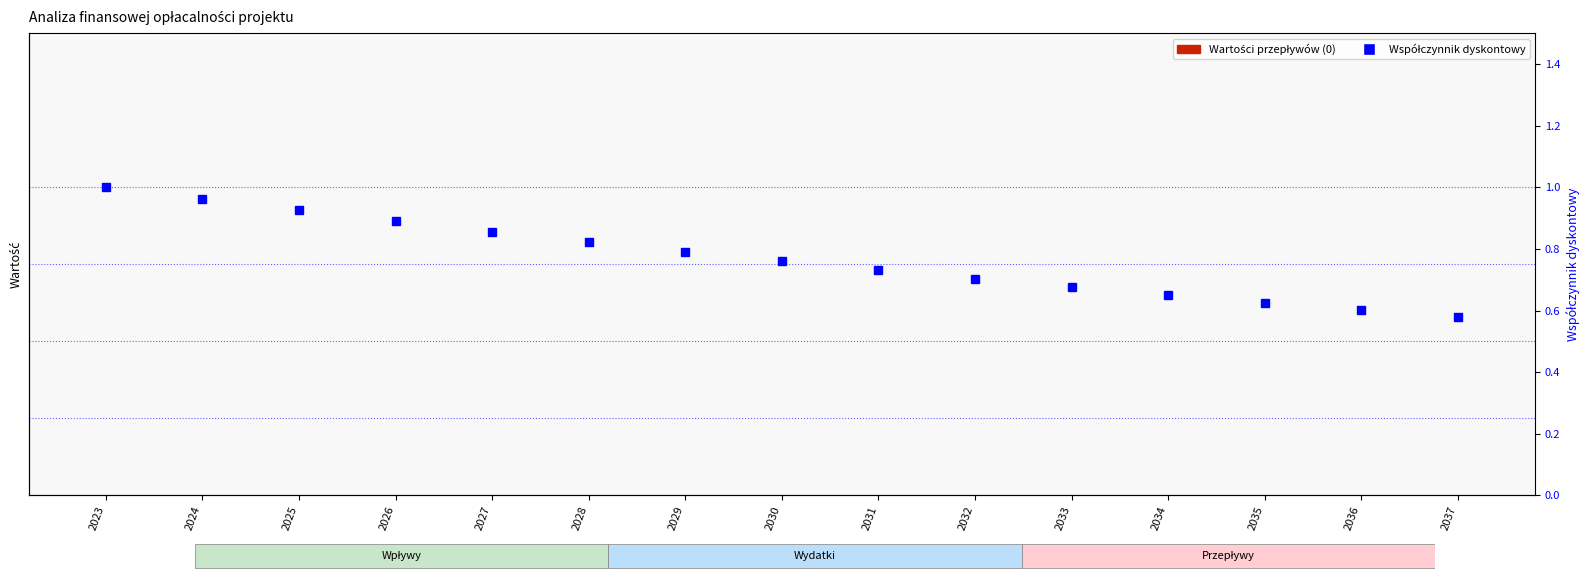

Reading right to left, transcribe all the data shown in this chart.

Wpływy razem: 0.0	0.0	0.0	0.0	0.0	0.0	0.0	0.0	0.0	0.0	0.0	0.0	0.0	0.0	0.0
Wydatki razem: 0.0	0.0	0.0	0.0	0.0	0.0	0.0	0.0	0.0	0.0	0.0	0.0	0.0	0.0	0.0
Przepływy netto: 0.0	0.0	0.0	0.0	0.0	0.0	0.0	0.0	0.0	0.0	0.0	0.0	0.0	0.0	0.0
Zdyskontowane przepływy netto: 0.0	0.0	0.0	0.0	0.0	0.0	0.0	0.0	0.0	0.0	0.0	0.0	0.0	0.0	0.0
Współczynnik dyskontowy: 0.6	0.6	0.6	0.6	0.7	0.7	0.7	0.8	0.8	0.8	0.9	0.9	0.9	1.0	1.0